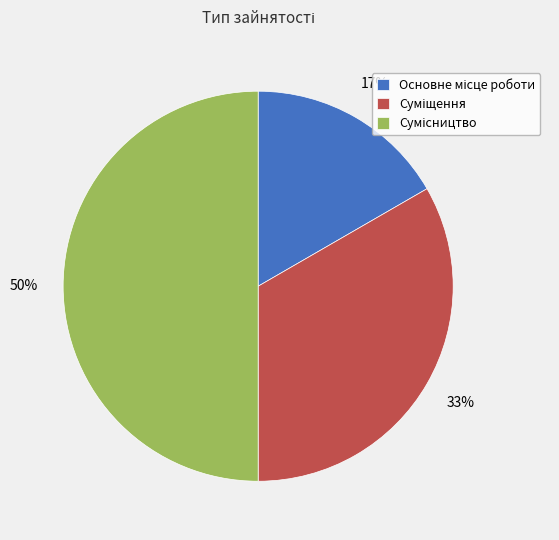

How many slices are in this pie chart?

3